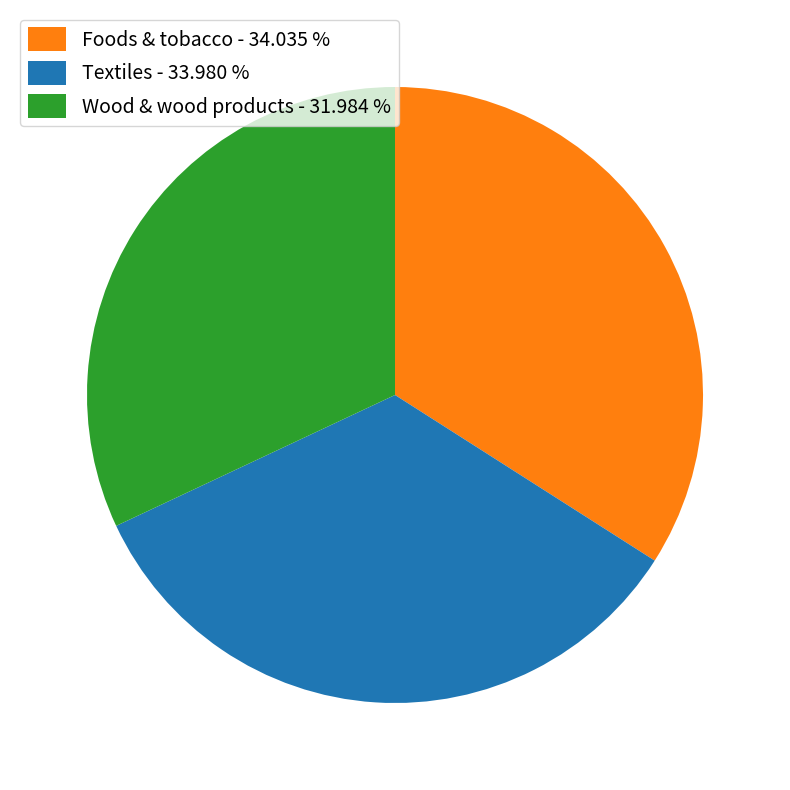

Which slice is the smallest?

Wood & wood products - 31.984 %